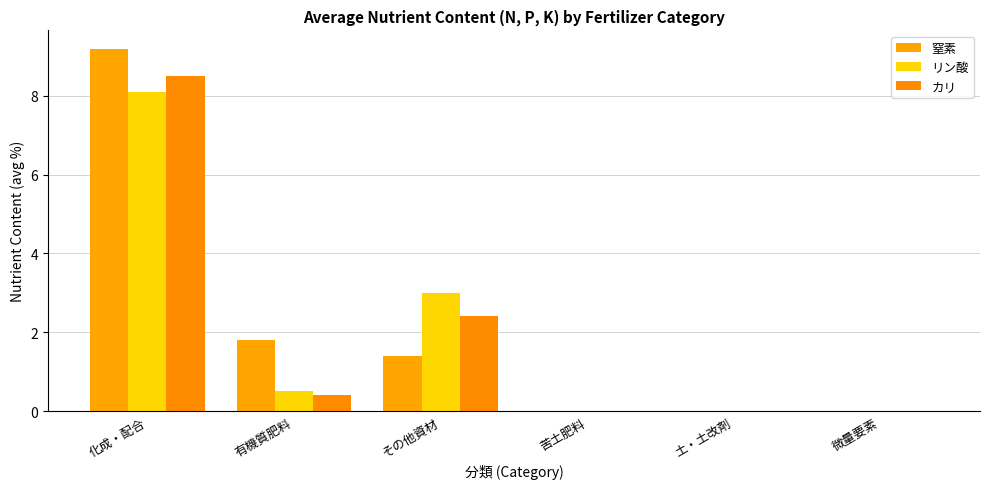

How many groups of bars are there?

6